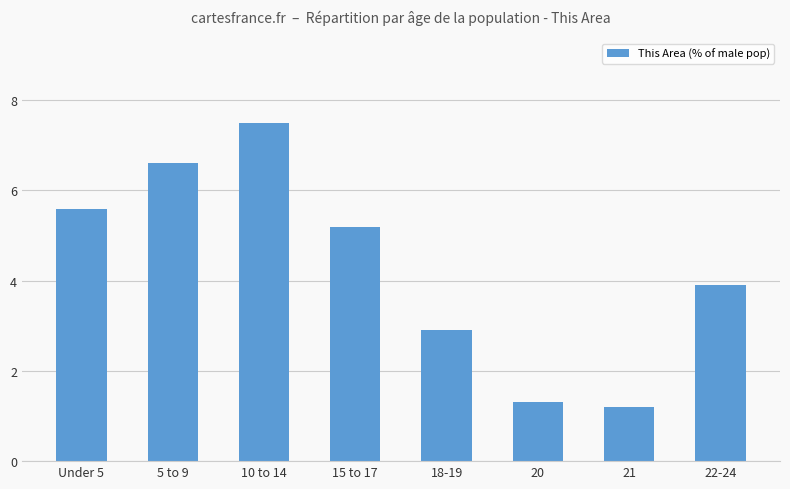

Approximately how many times larger is the value at 10 to 14 compared to Under 5?

1.3